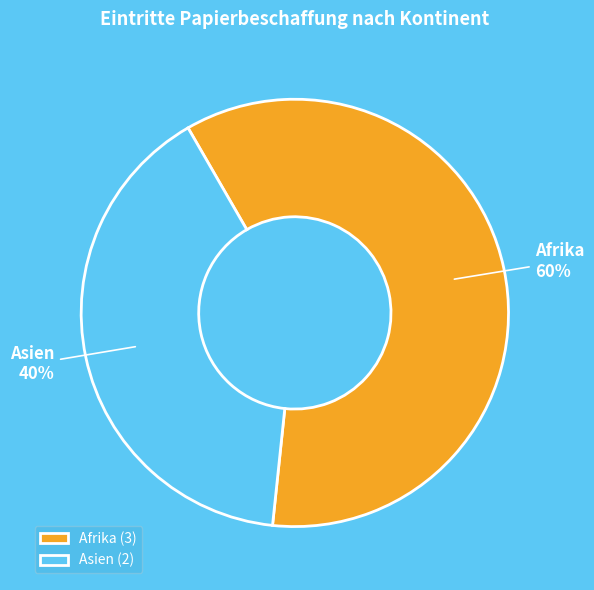

Is it true that Asien is 32% of the pie?

False